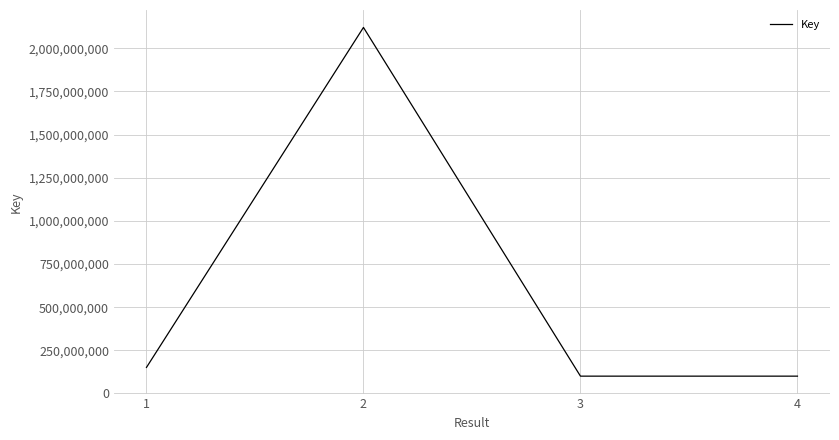

What is the greatest value displayed?

2120200436